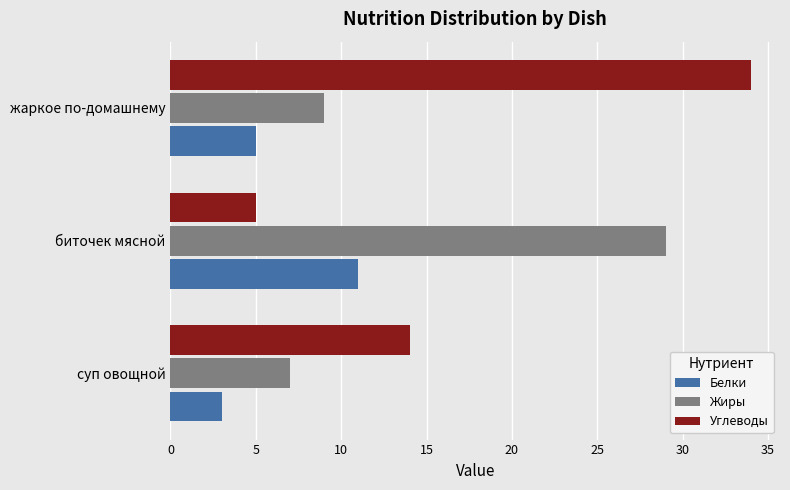

List the labels in order of Жиры value, largest first.

биточек мясной, жаркое по-домашнему, суп овощной